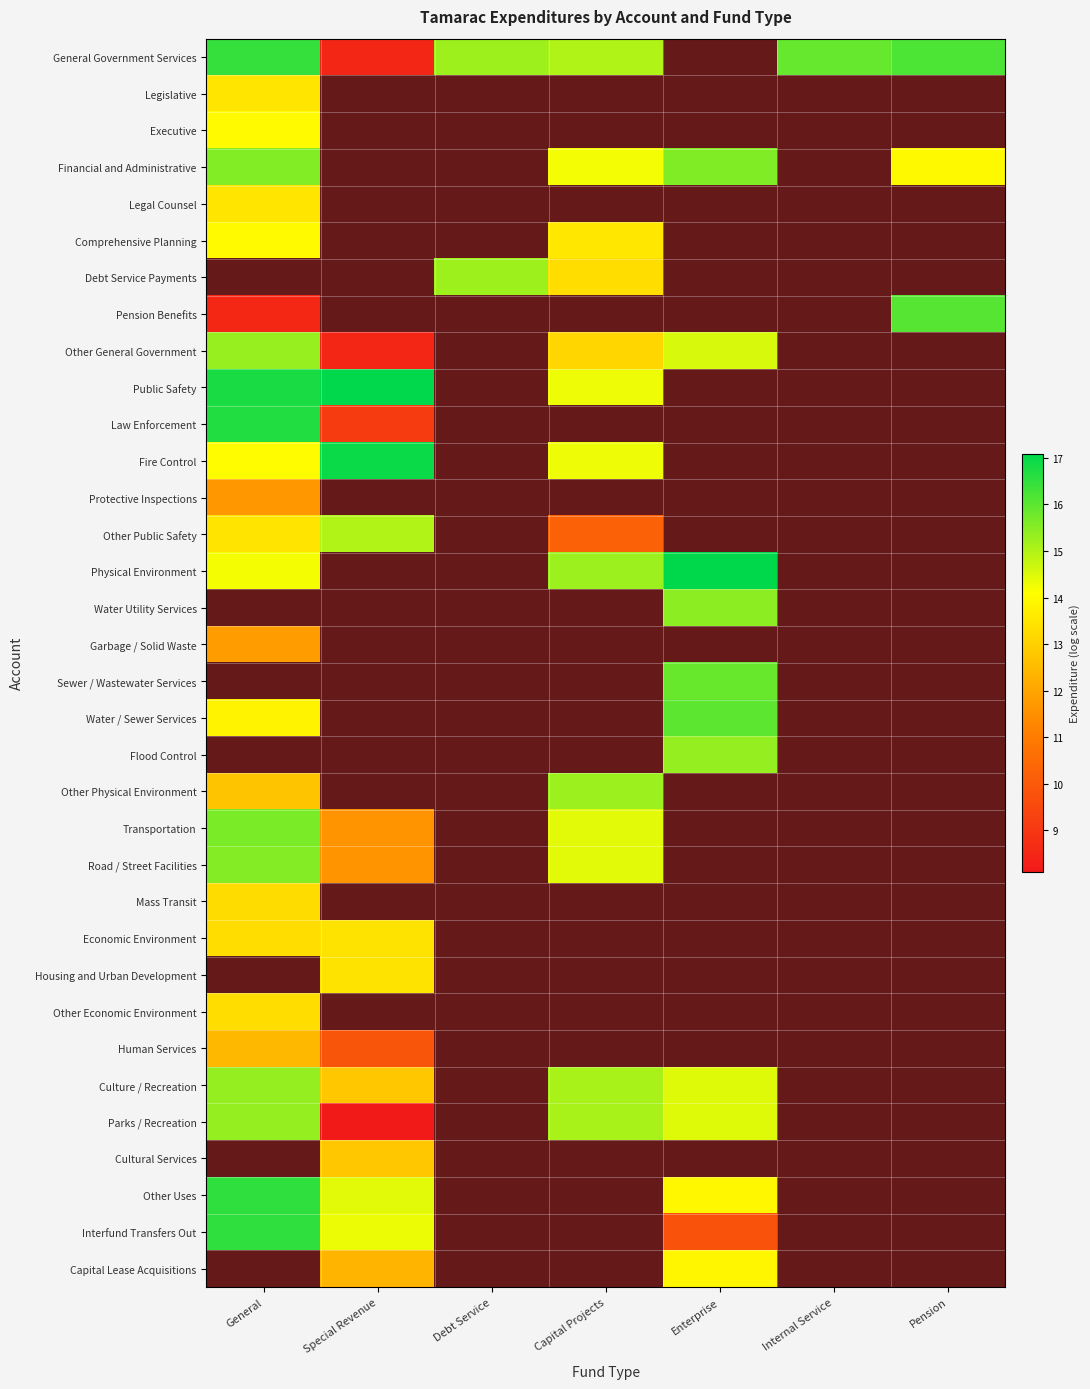

Which category has the lowest value across all series?

Special Revenue